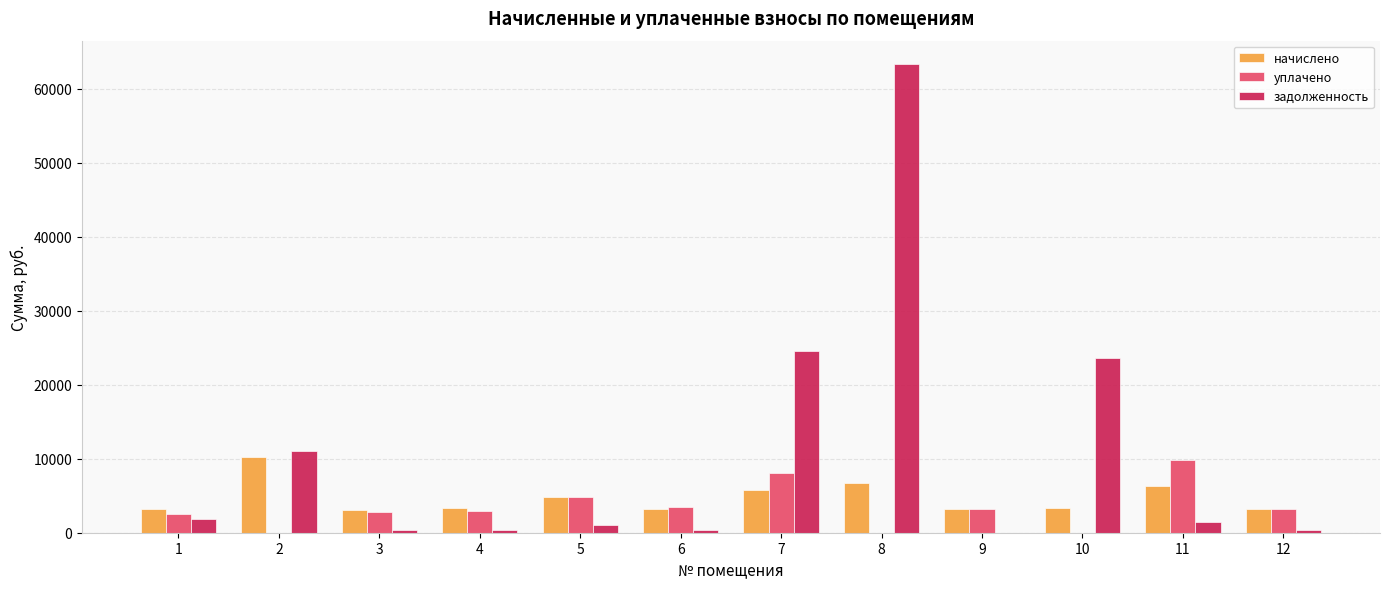

Which series has the largest total across all categories?

задолженность